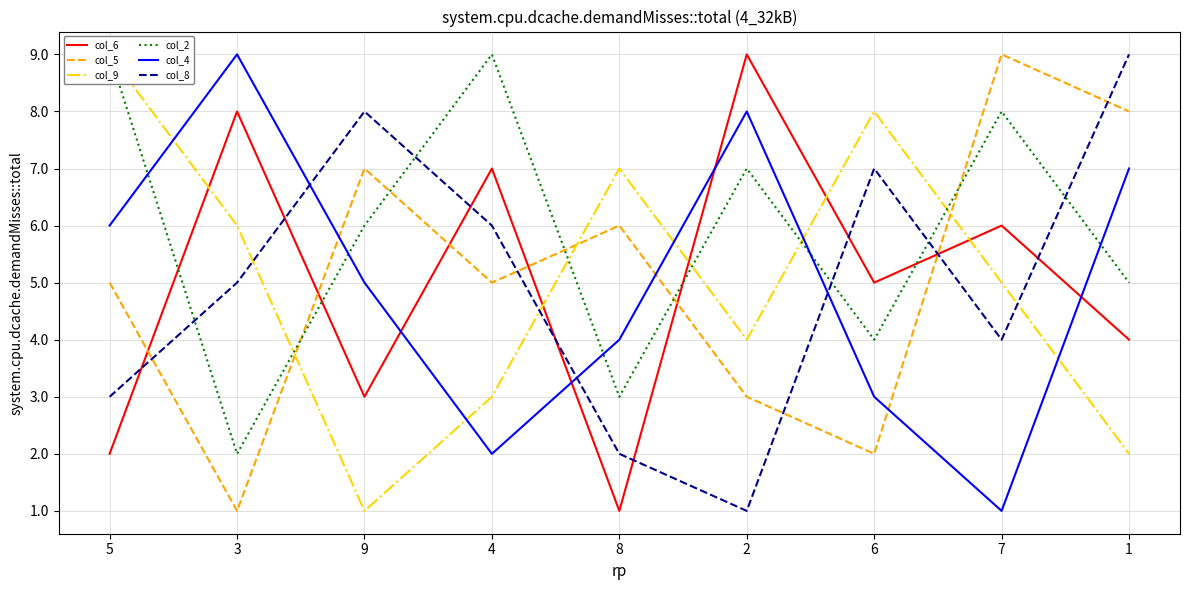

In col_9, how many points are higher than both neighbors (excluding endpoints)?

2